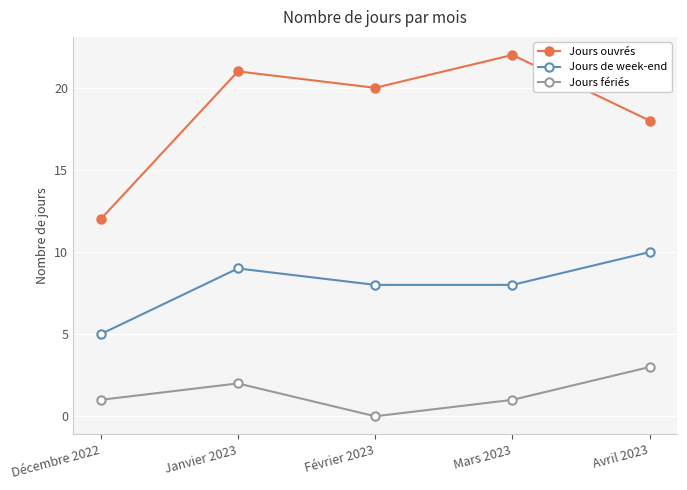

How many interior local peaks does the Jours de week-end series have?

1